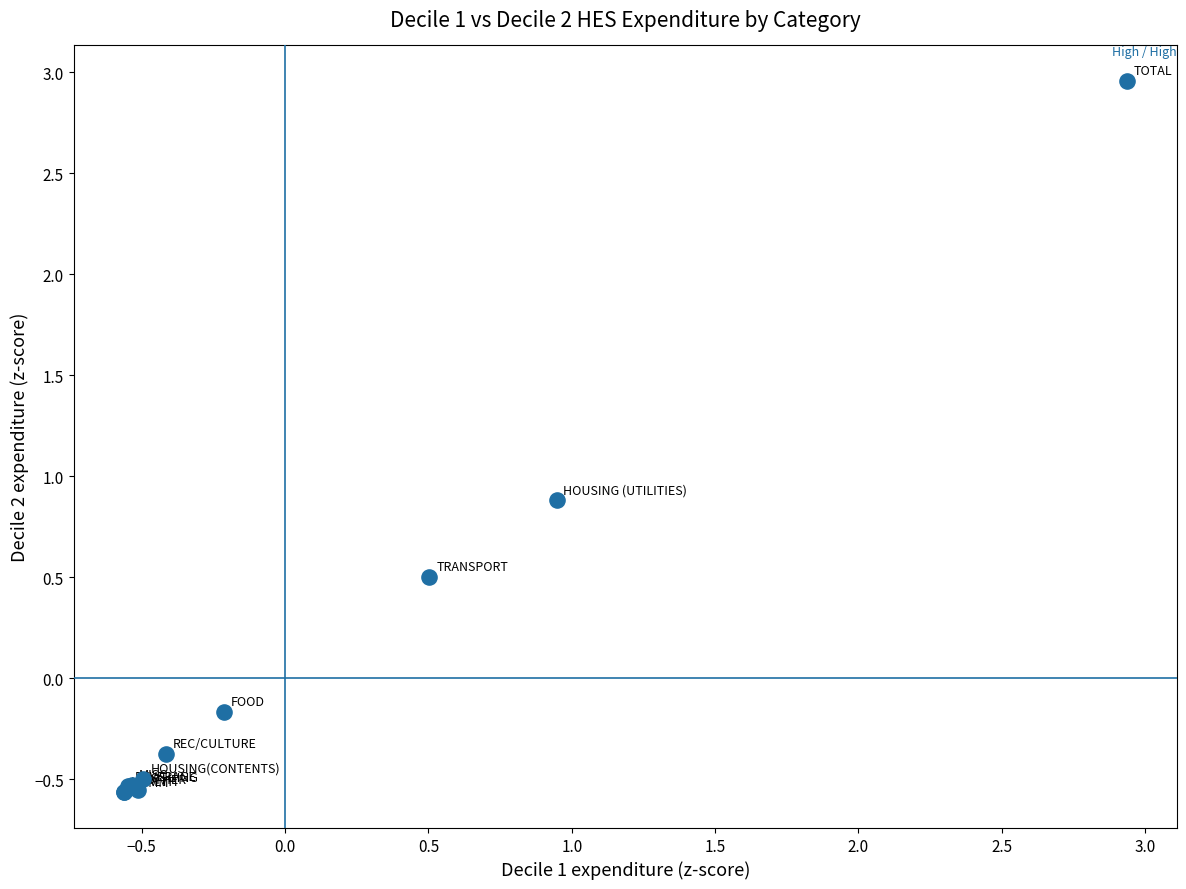

What Y value in the scatter plot is closest to 1?

0.9